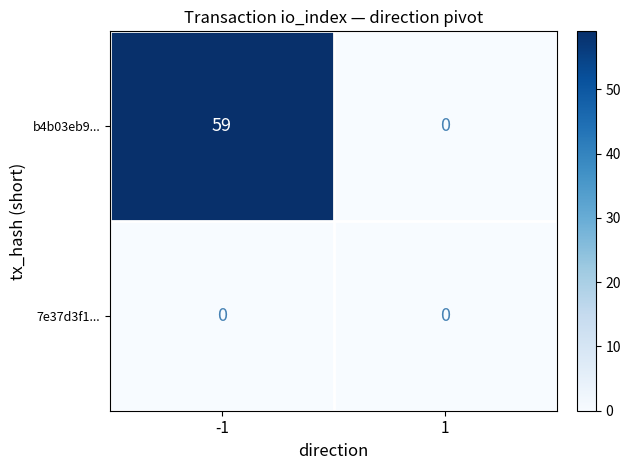

What is the maximum value shown in the chart?

59